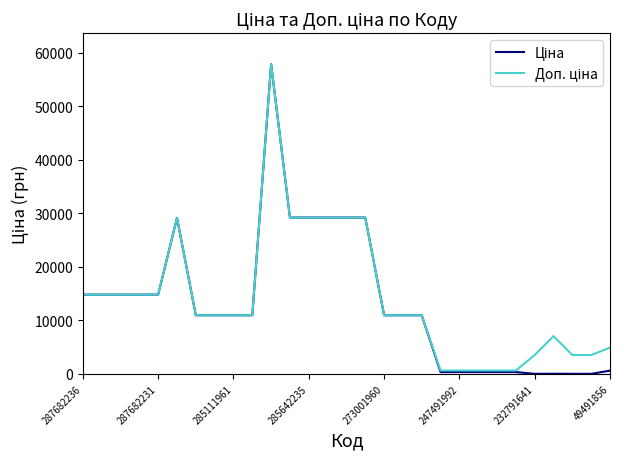

What is the smallest value displayed?

15.7